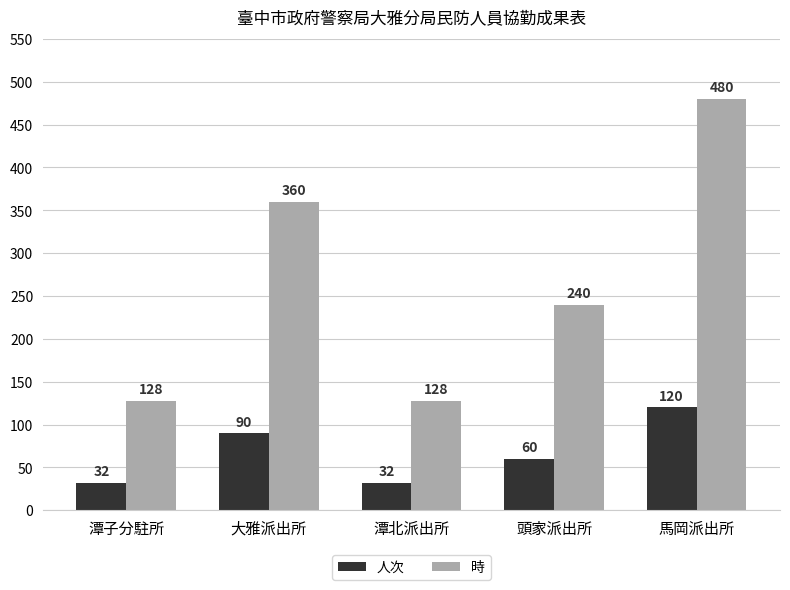

Count the number of data series in this chart.

2